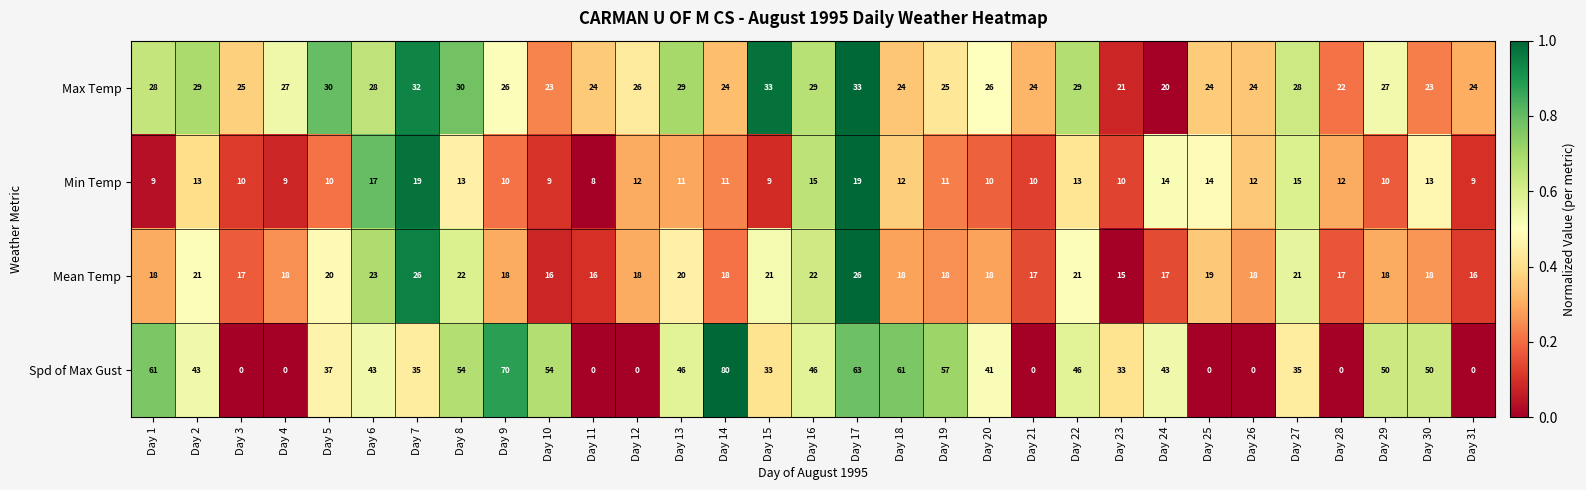

What is the total value across all series at Day 11?

48